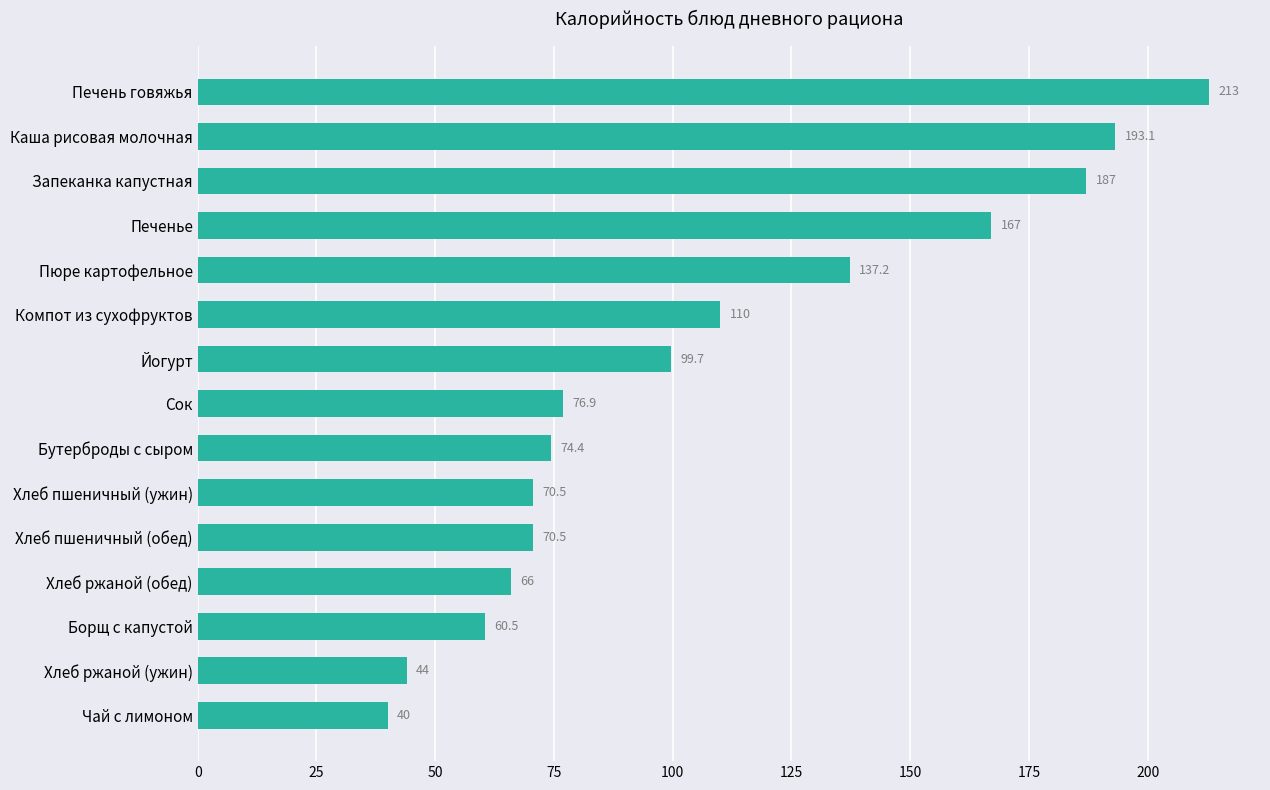

What is the difference between the maximum and minimum values?

173.0